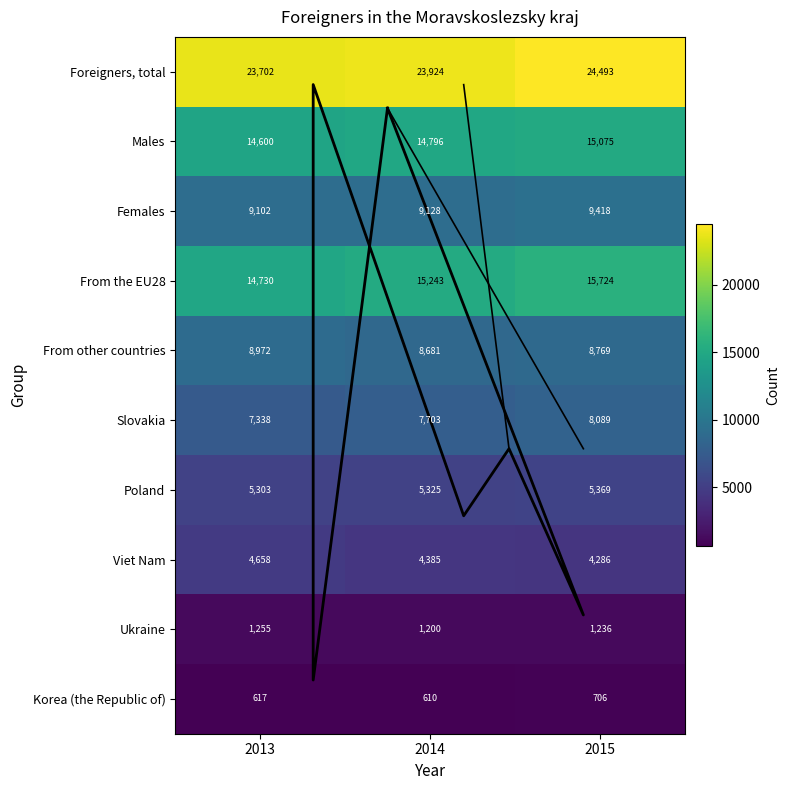

Which series changed the most between 2013 and 2015?

From the EU28